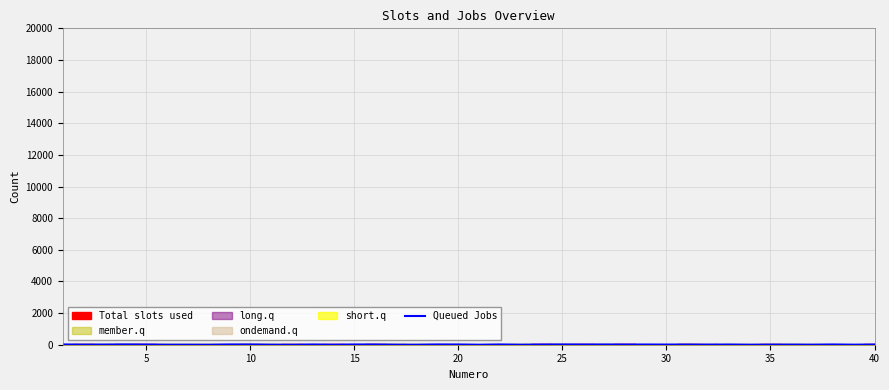

The chart shows a value of 14 at 35. True or false?

False